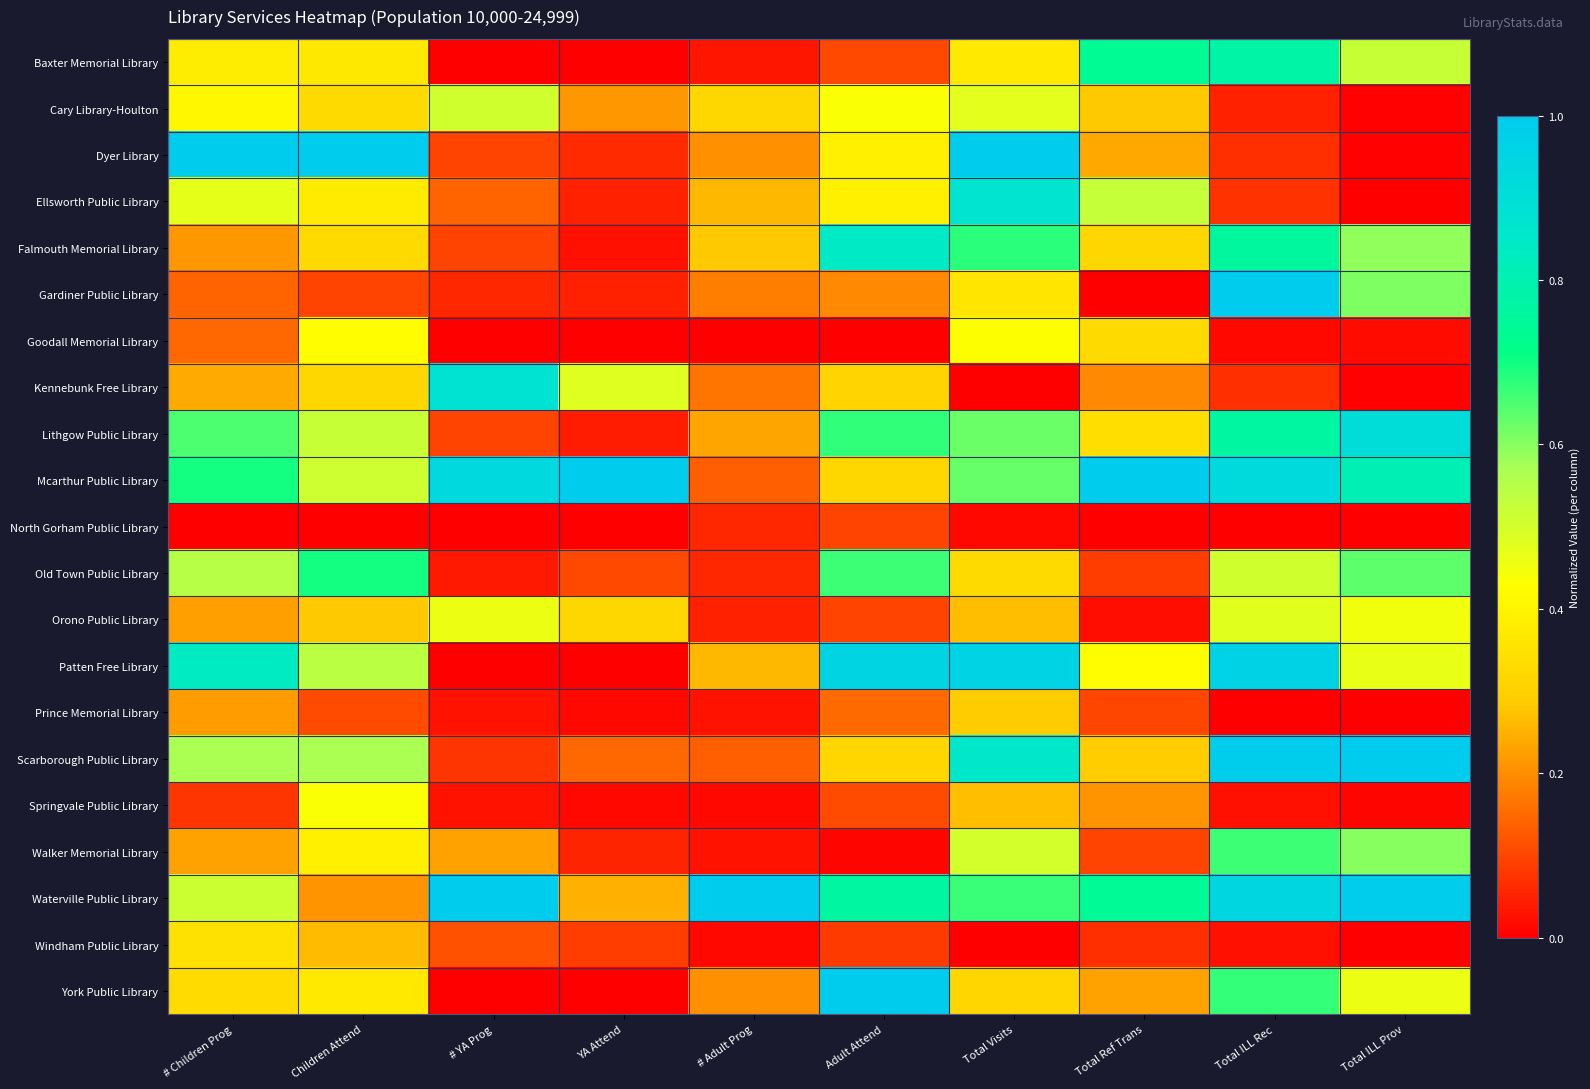

Which has a higher value, YA Attend or # Children Prog?

# Children Prog